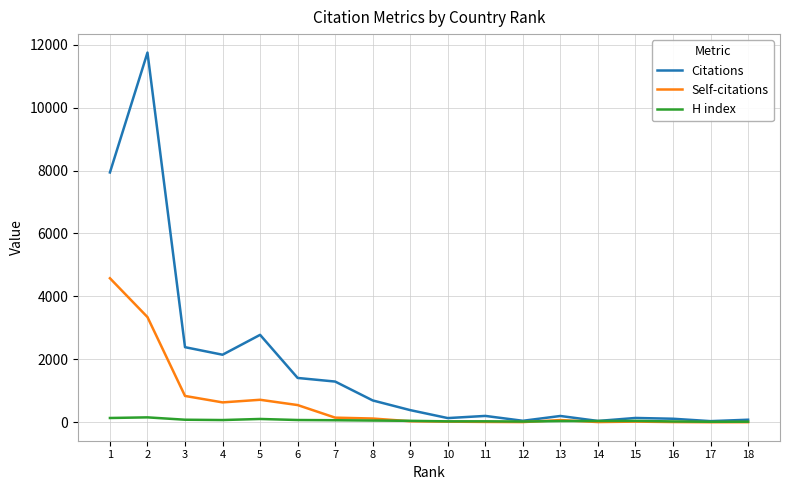

What is the difference between the highest and lowest values at 13?

162